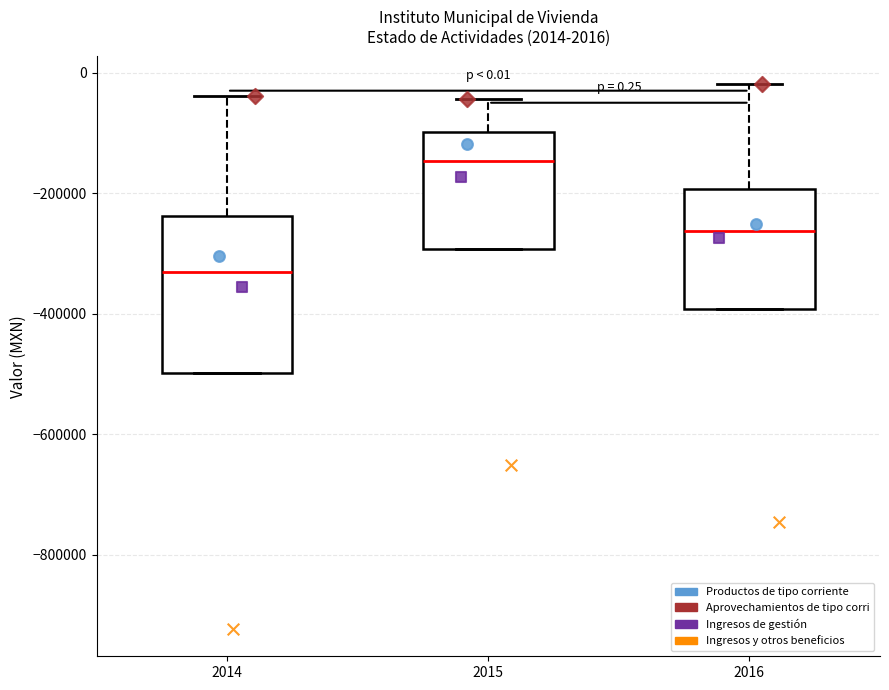

Which box is the tallest, from its lower edge to its upper edge?

2014